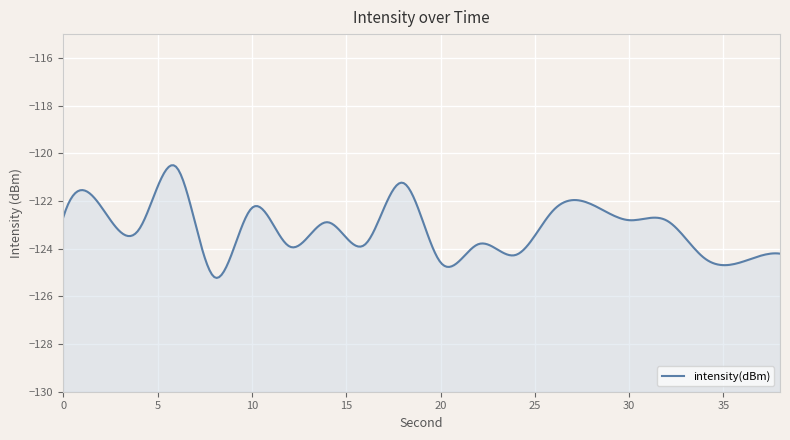

What is the sum of all values?

-2464.0